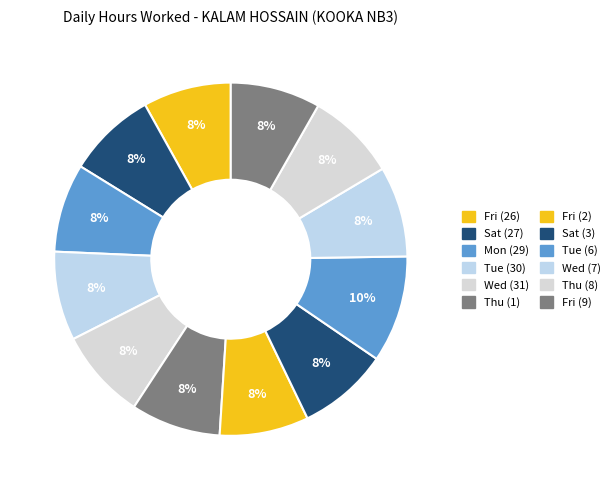

Count the number of slices in the pie.

12